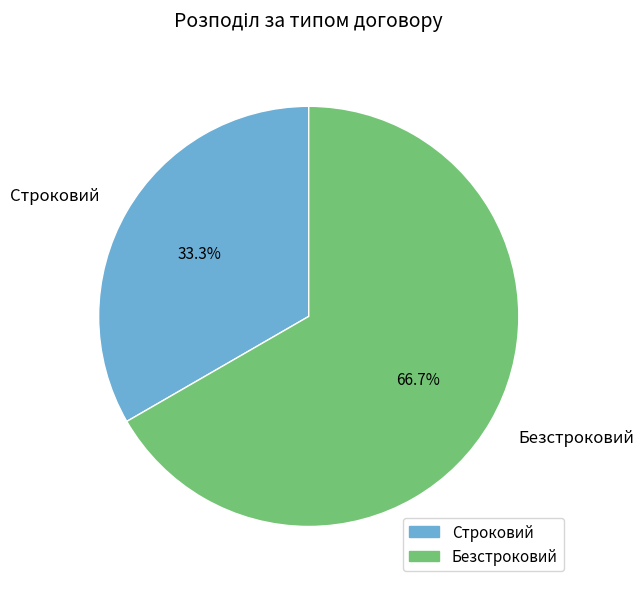

Combined, do Строковий and Безстроковий account for over 50%?

Yes